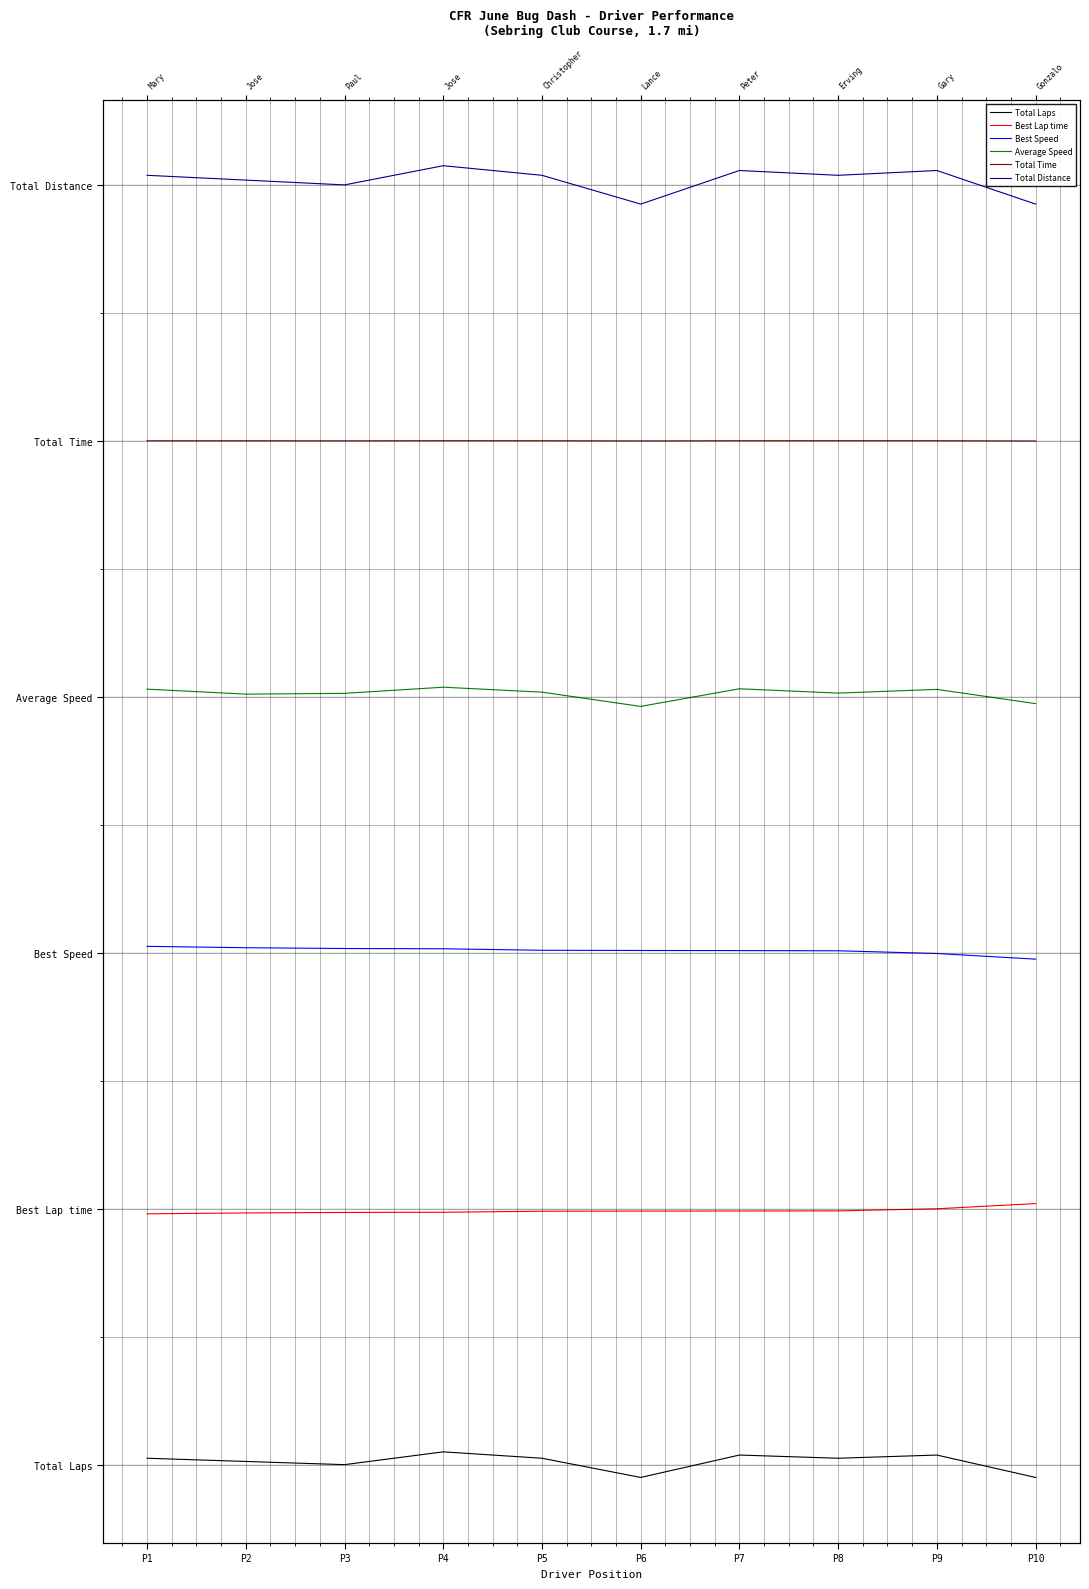

What is the value of the Best Lap time point at the 2nd from the left?

19.7